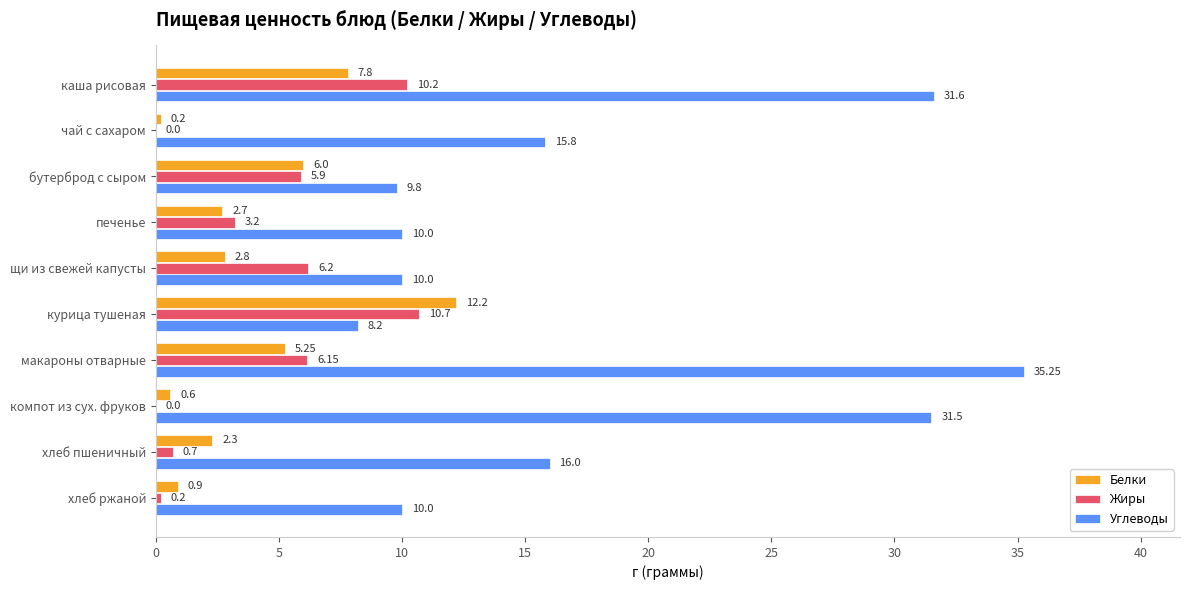

Which category has the highest value in the Углеводы series?

макароны отварные